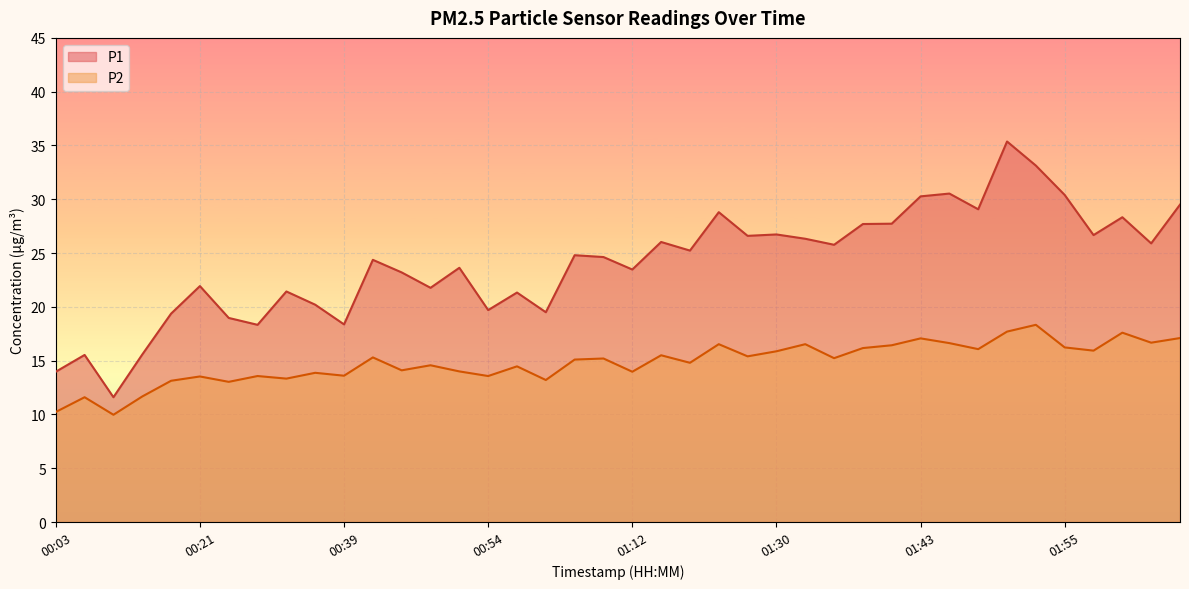

What is the difference between the second highest and second lowest values in the P2 series?

7.5